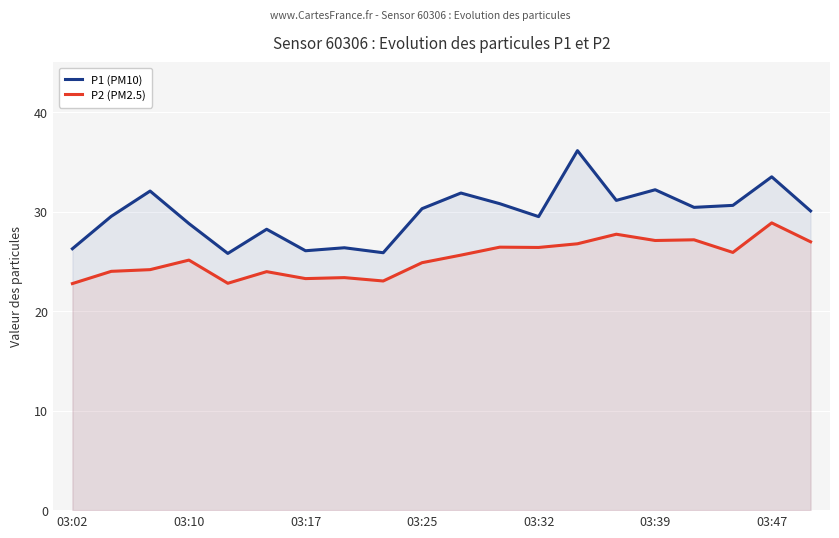

Which series has the largest total across all categories?

P1 (PM10)